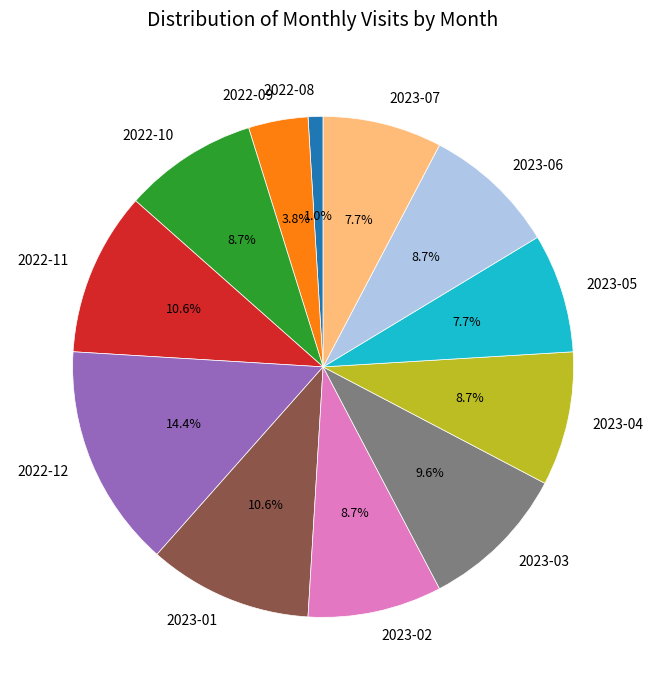

To the nearest percent, what is the combined percentage of 2023-04 and 2022-10?

17%